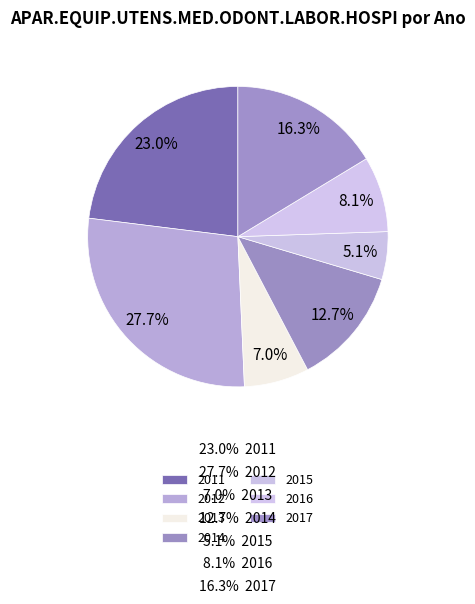

What percentage is NOT represented by 2013?

93.0%